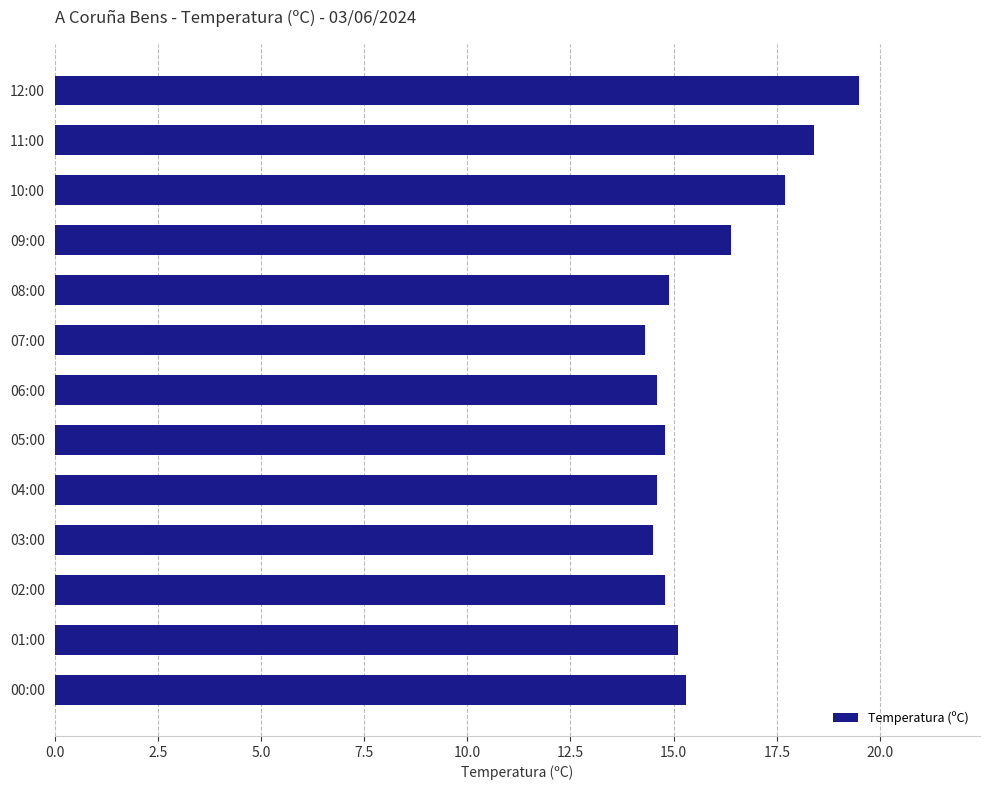

How many data points does each series have?

13